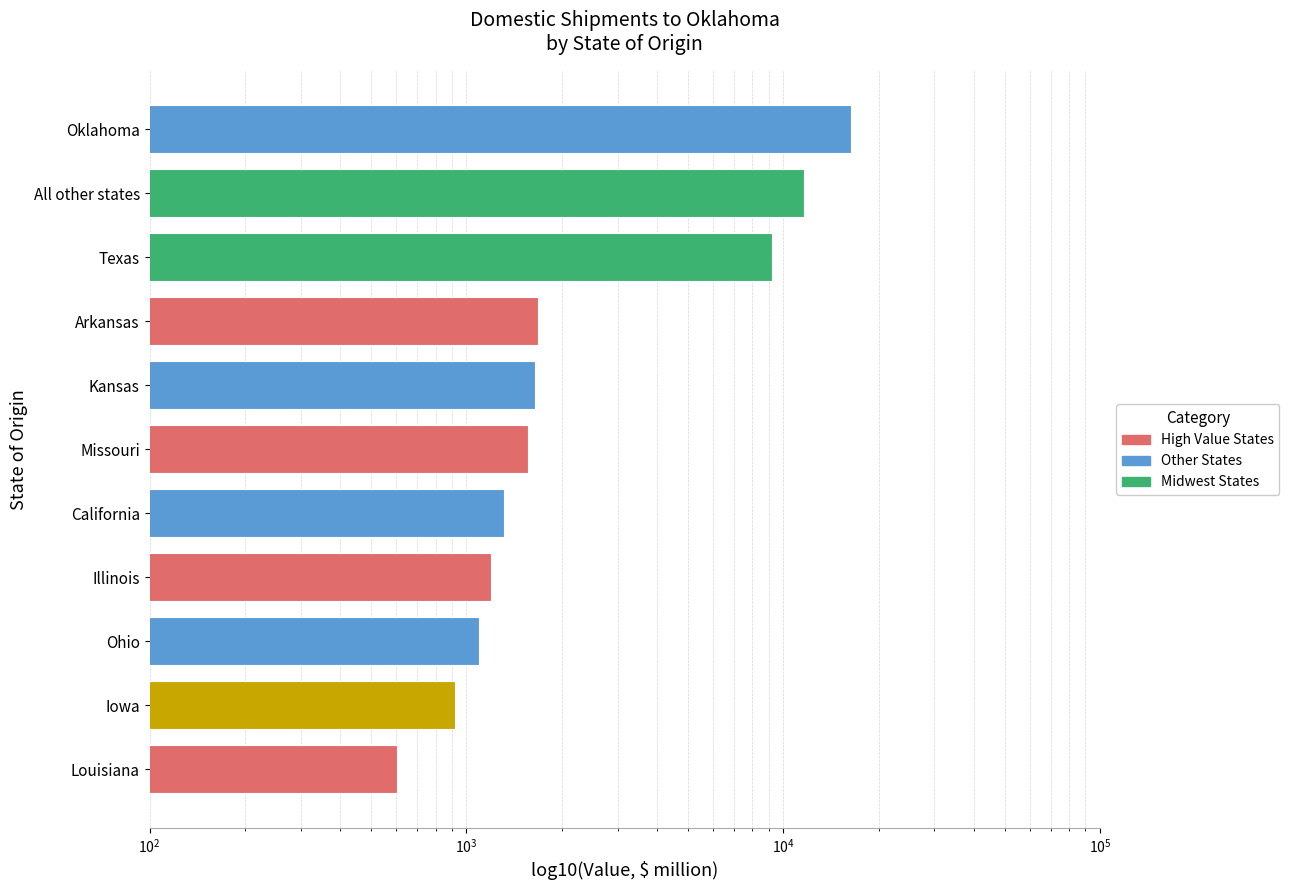

What is the value of the 1st bar from the left?

603